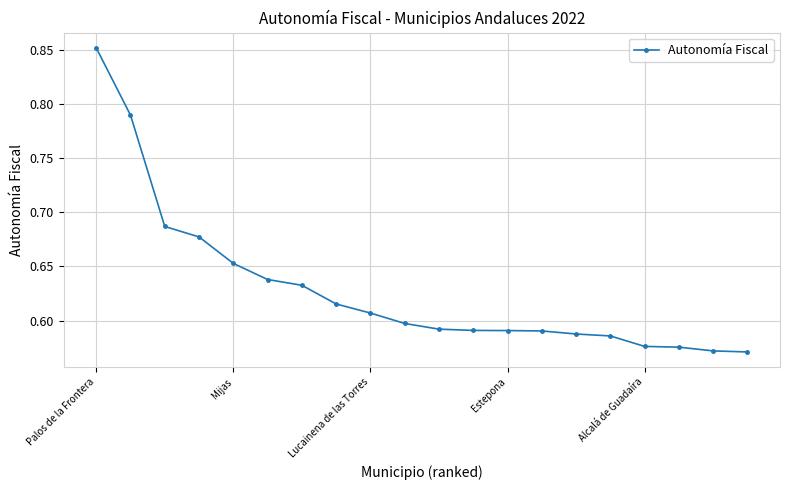

What is the difference between the maximum and minimum values?

0.3